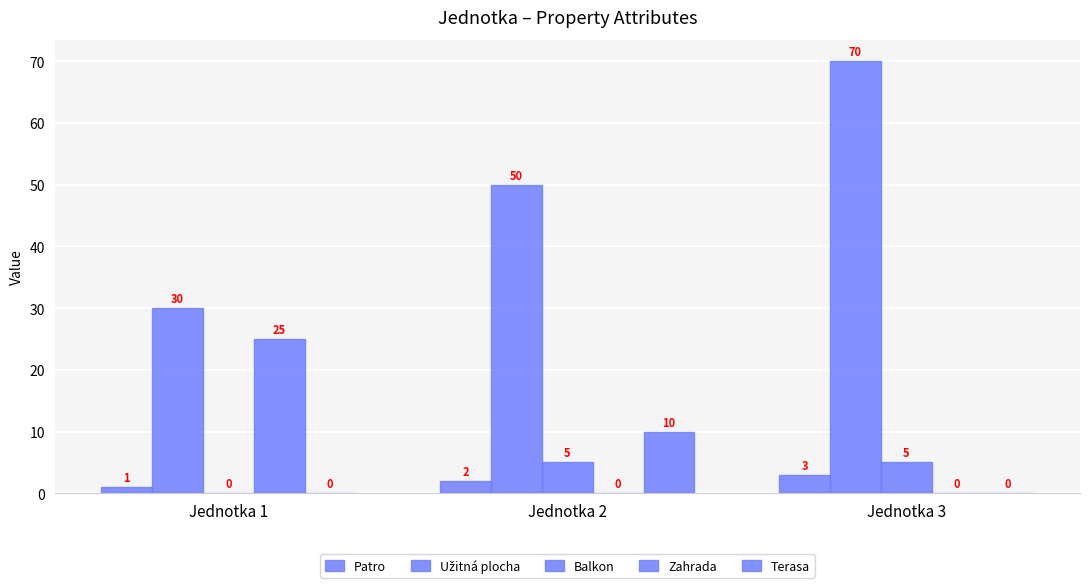

How many values in Terasa are above zero?

1